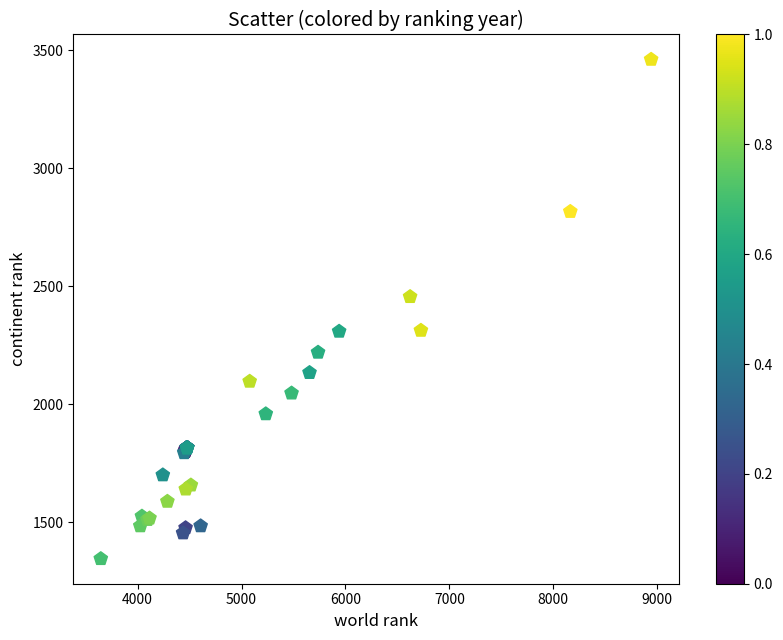

What Y value in the scatter plot is closest to 2403?

2456